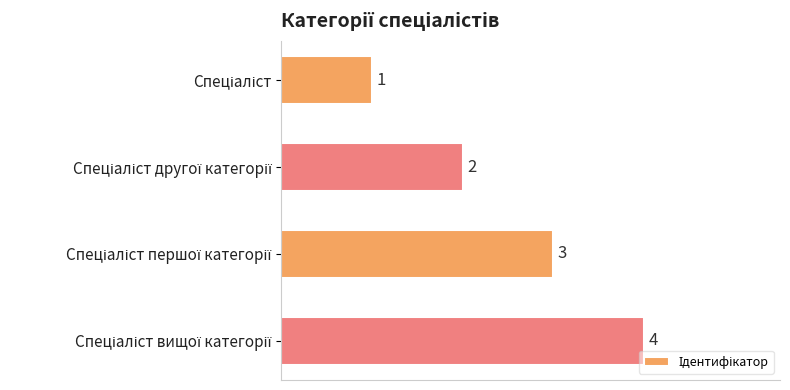

What is the sum of all values?

10